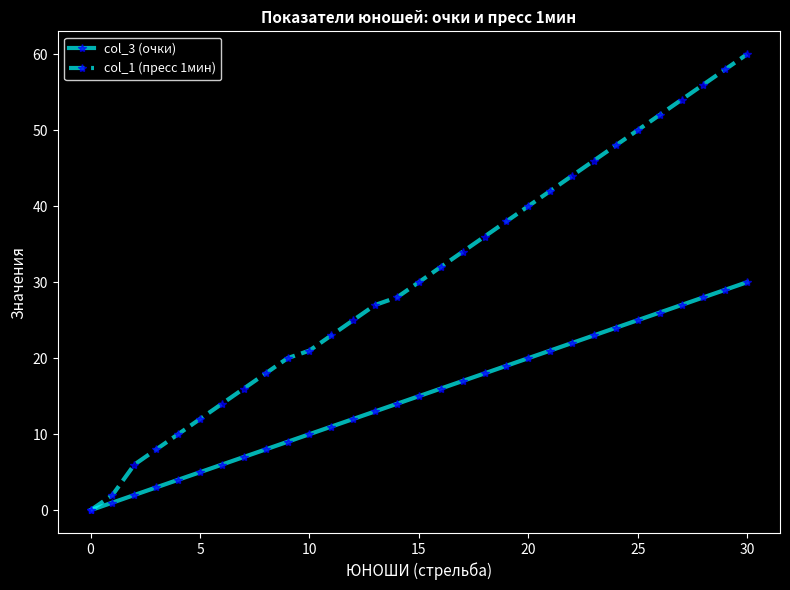

True or false: col_3 (очки) has more than 0 points higher than both neighbors.

False